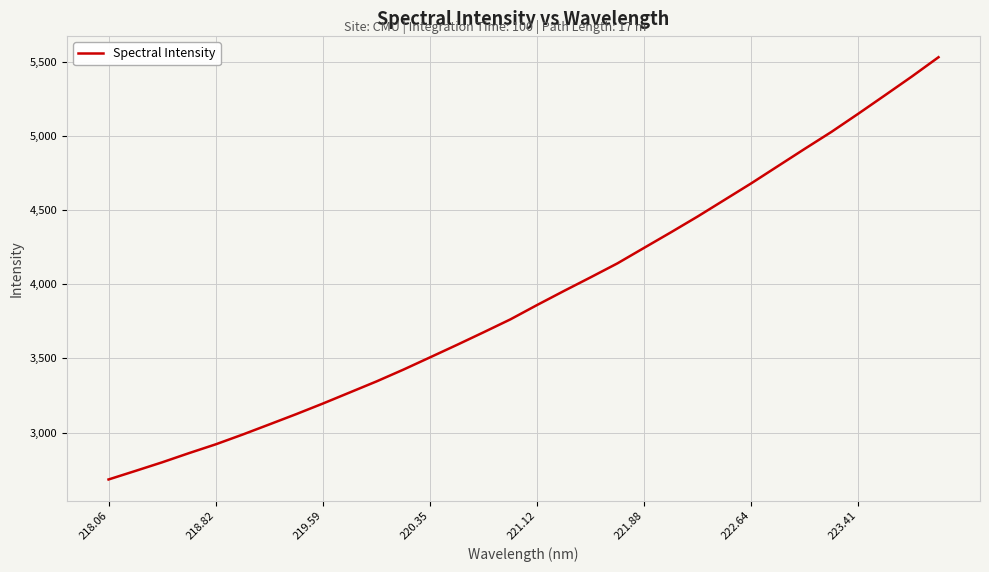

What is the sum of all values?

125324.1